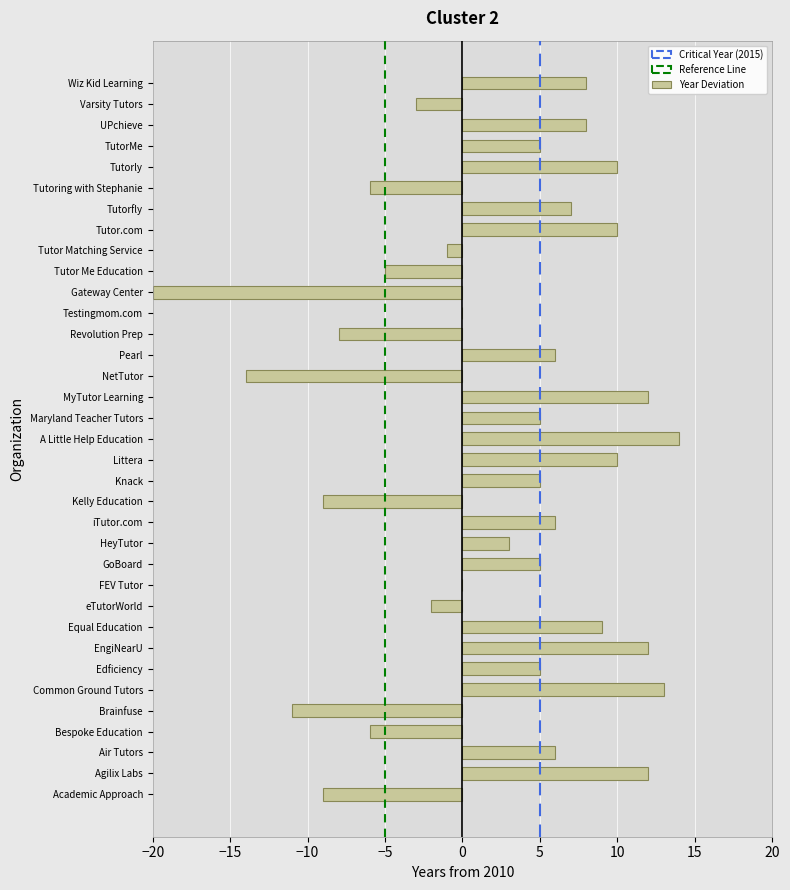

What is the sum of all values?

77